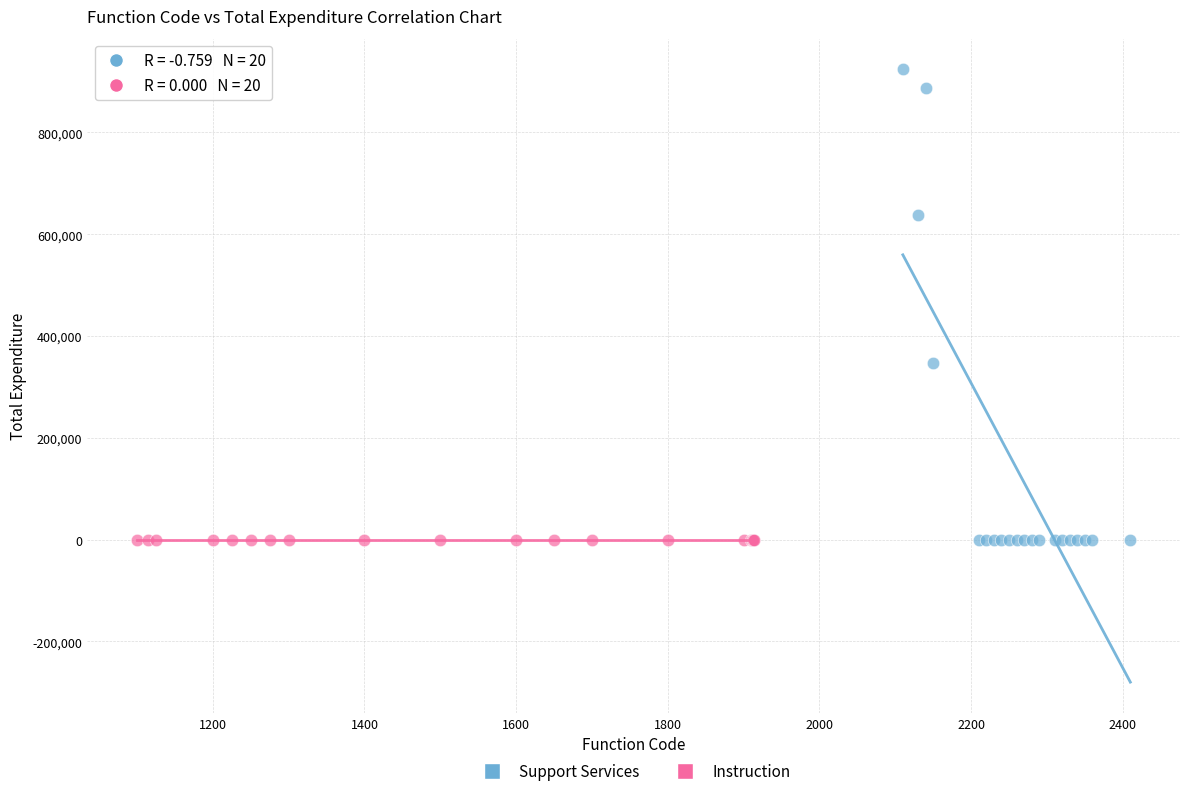

Which series contains the highest Y value?

Support Services